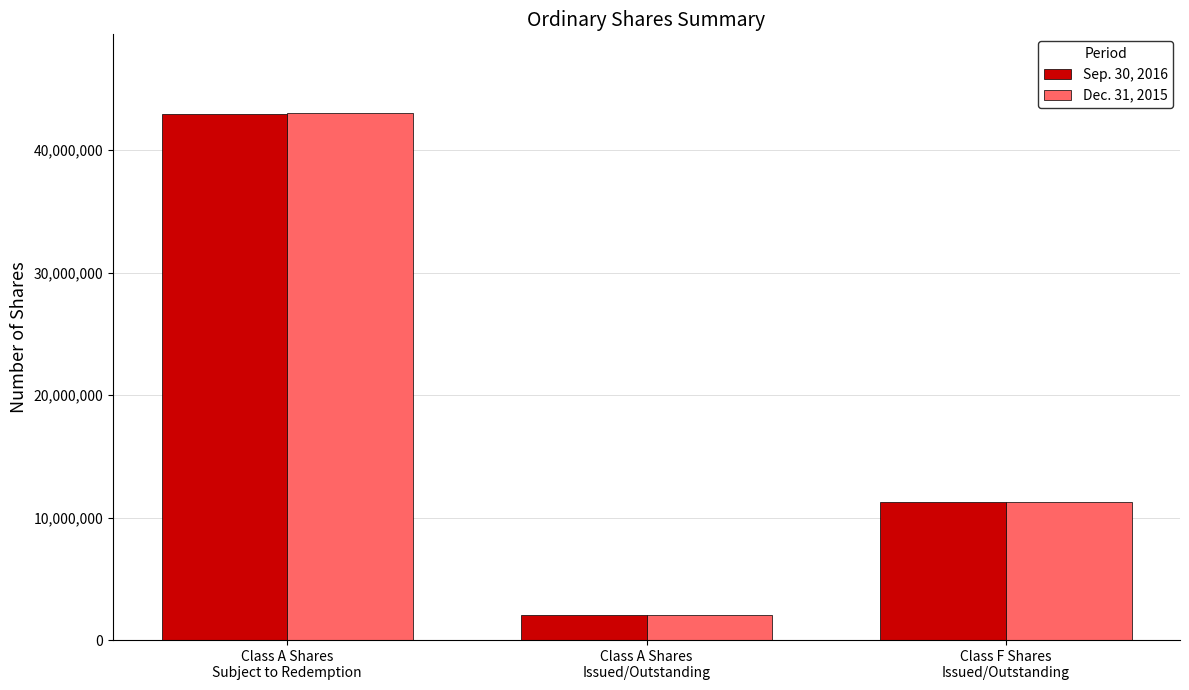

What is the difference between the maximum and minimum values in the Dec. 31, 2015 series?

40980454